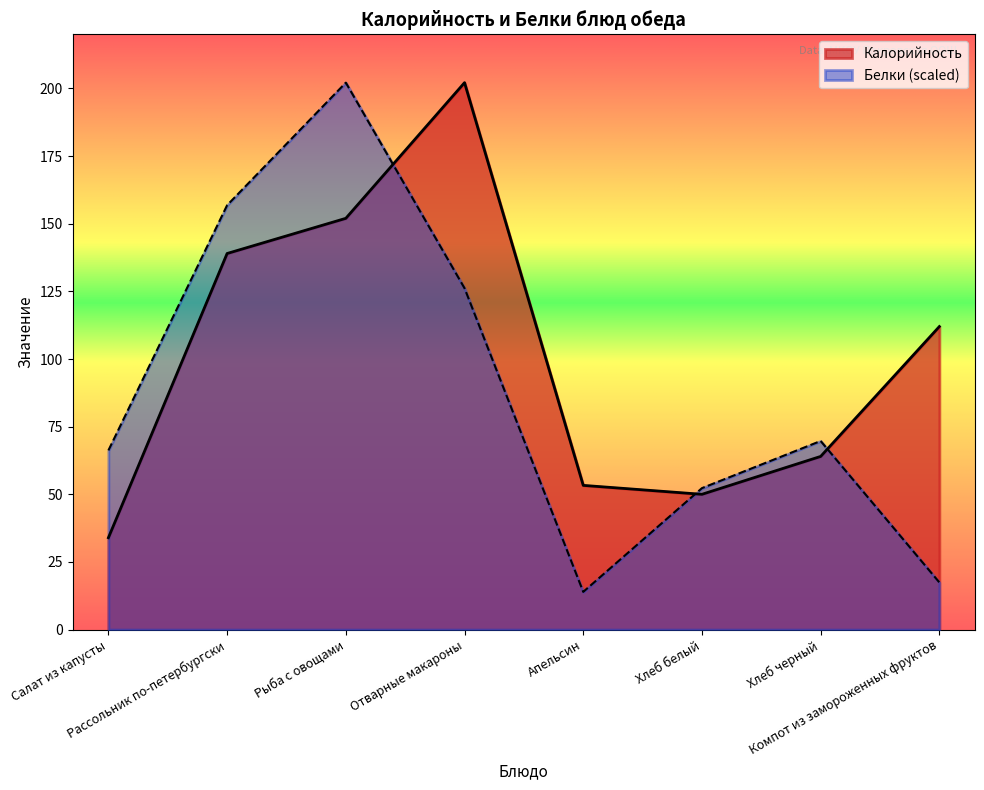

What is the maximum value shown in the chart?

202.1